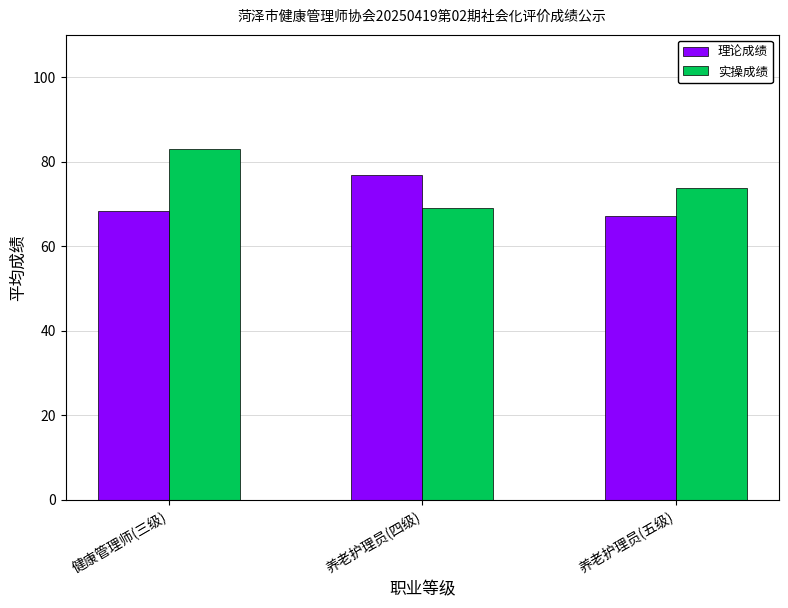

Rank the series by their average value, from highest to lowest.

实操成绩, 理论成绩